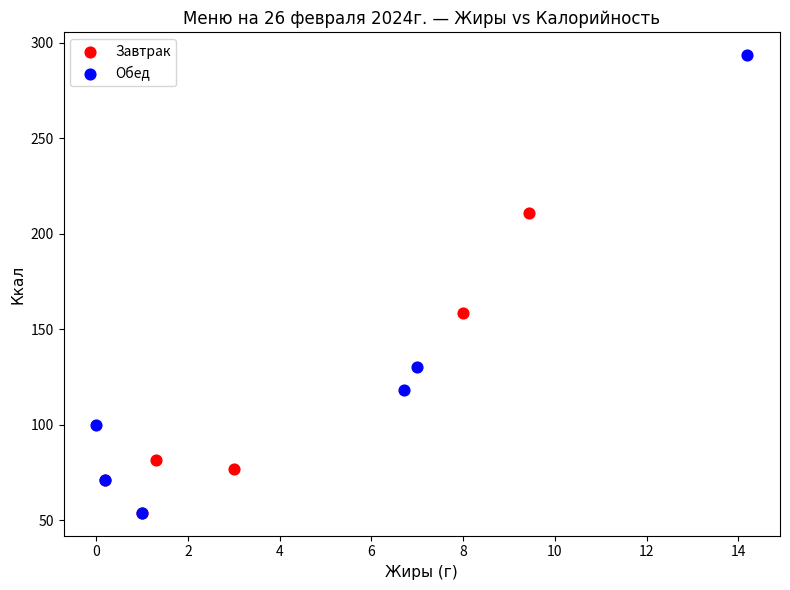

Which series contains the highest Y value?

Обед